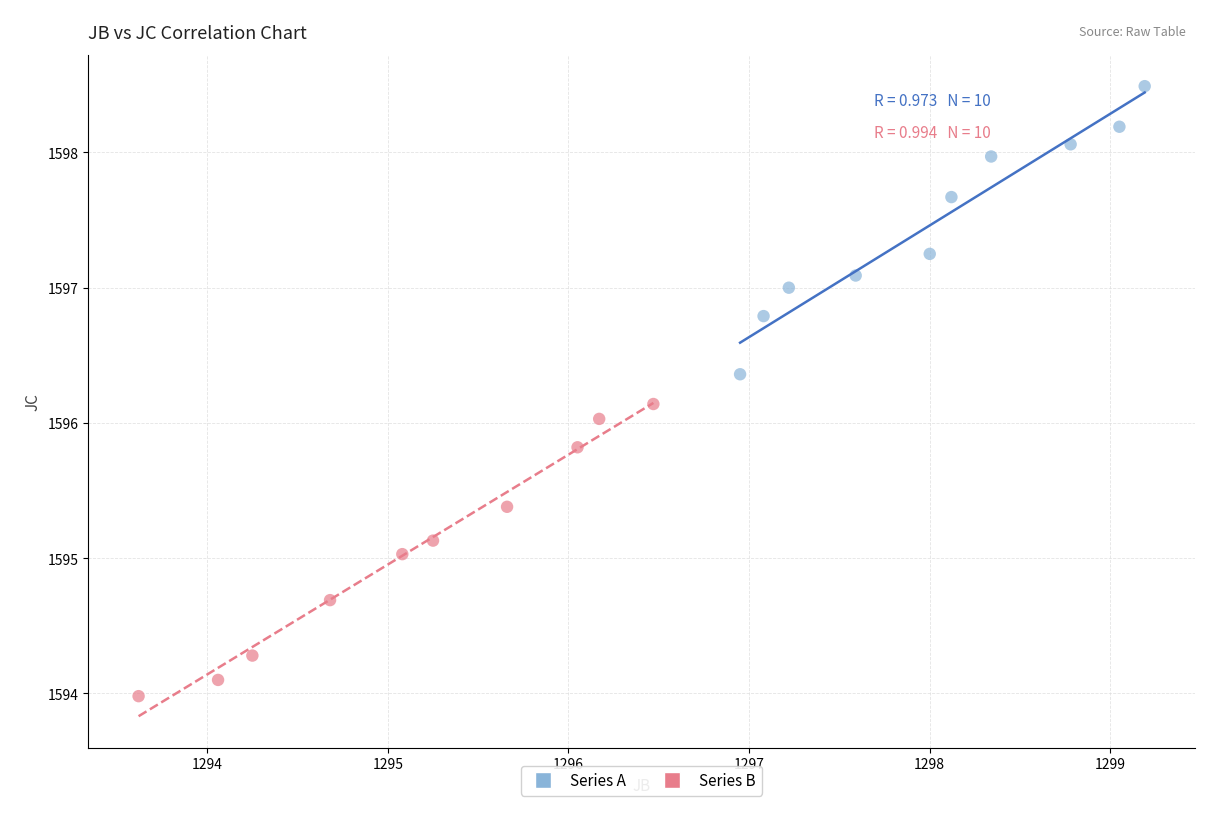

Which series has the largest Y range (max minus min)?

Series B